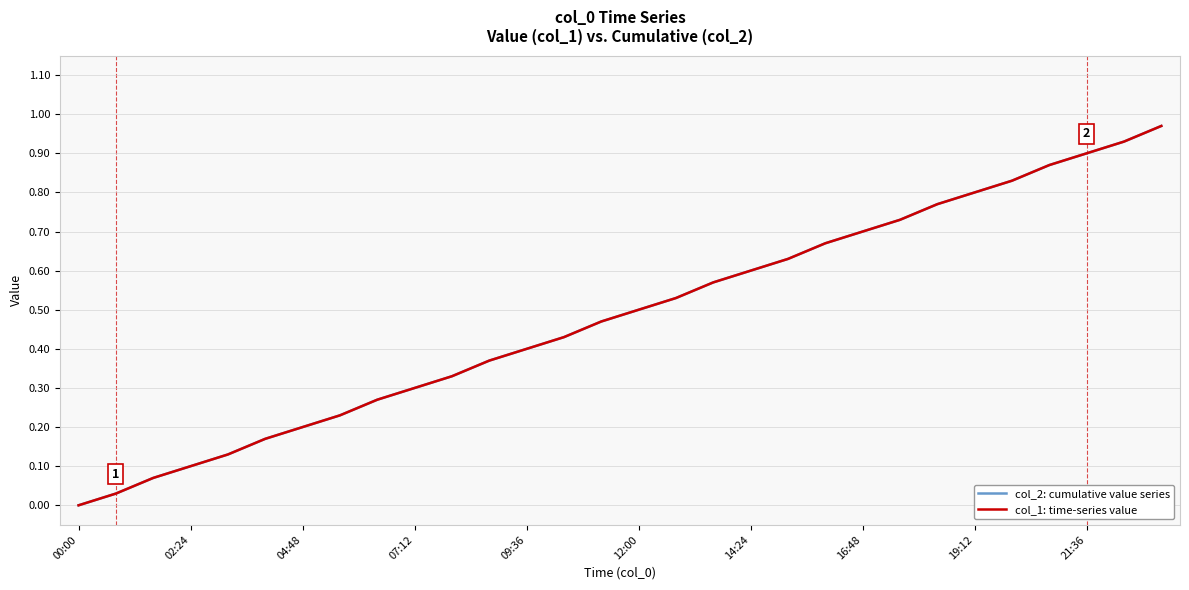

At which category is the sum across all series the highest?

29